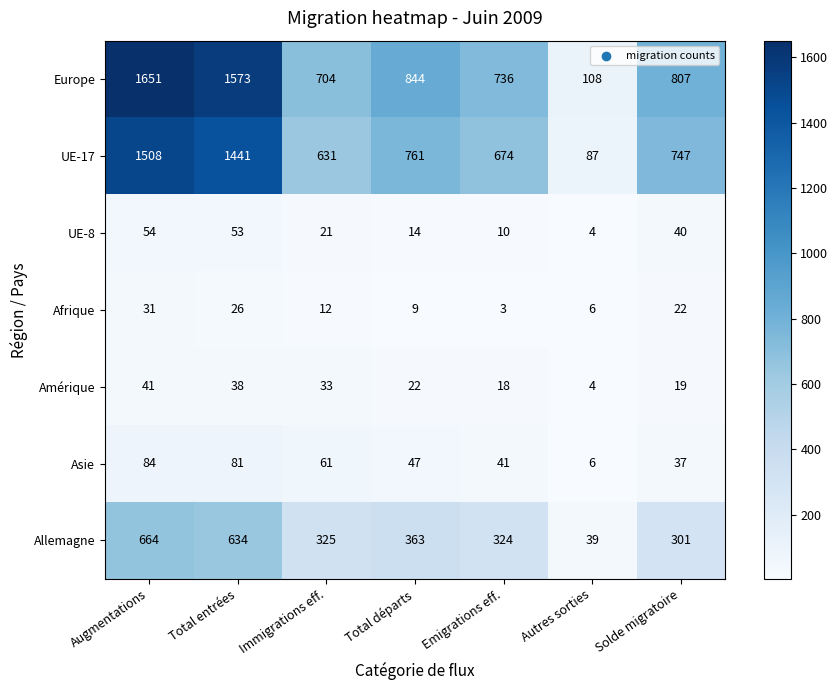

At which label is Asie closest to 45?

Total départs